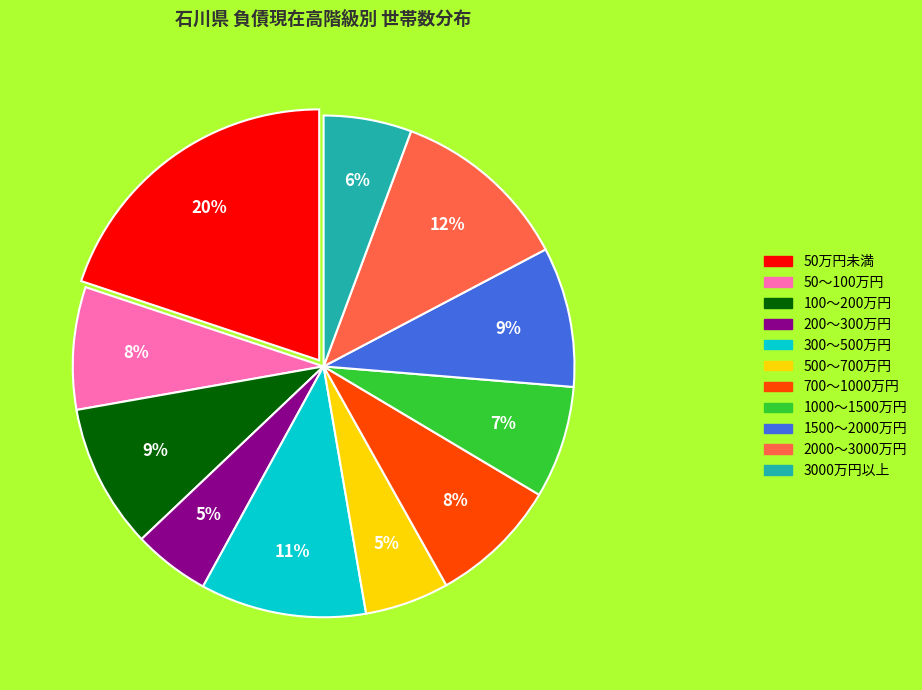

The 500～700万円 slice represents 1% of the pie. True or false?

False